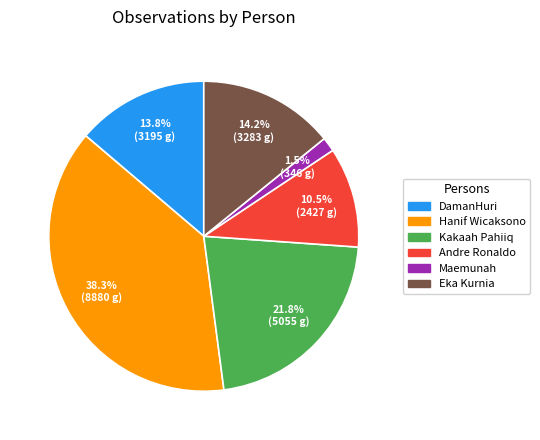

Which category has the smallest portion of the pie?

Maemunah